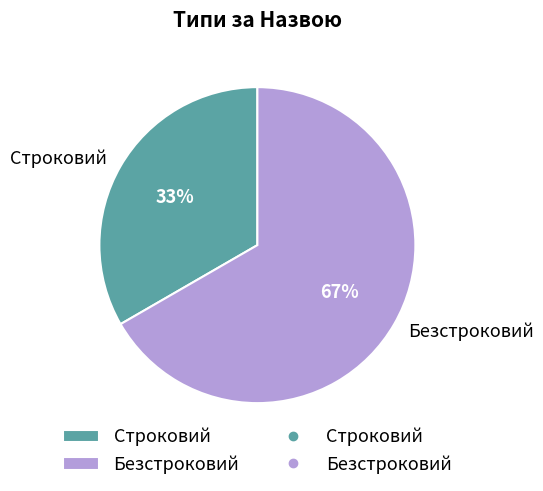

Does any single category account for the majority?

Yes